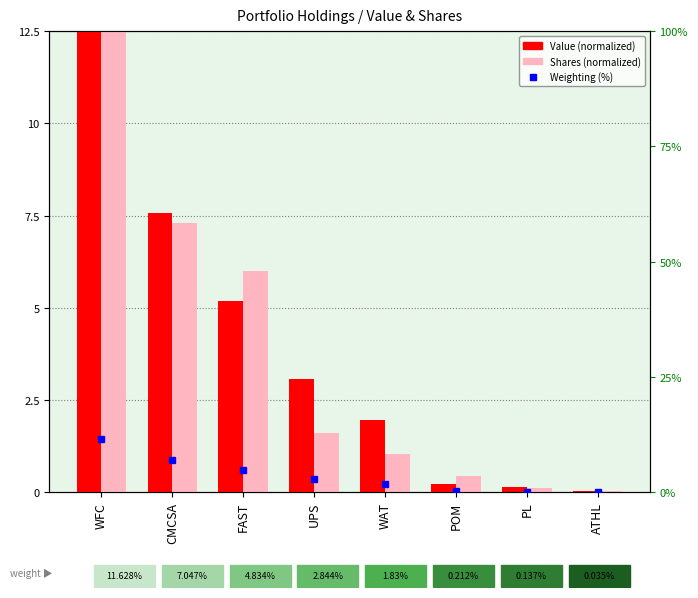

At WAT, list the series in order from smallest to largest.

Shares or principal amount, Weighting, Value